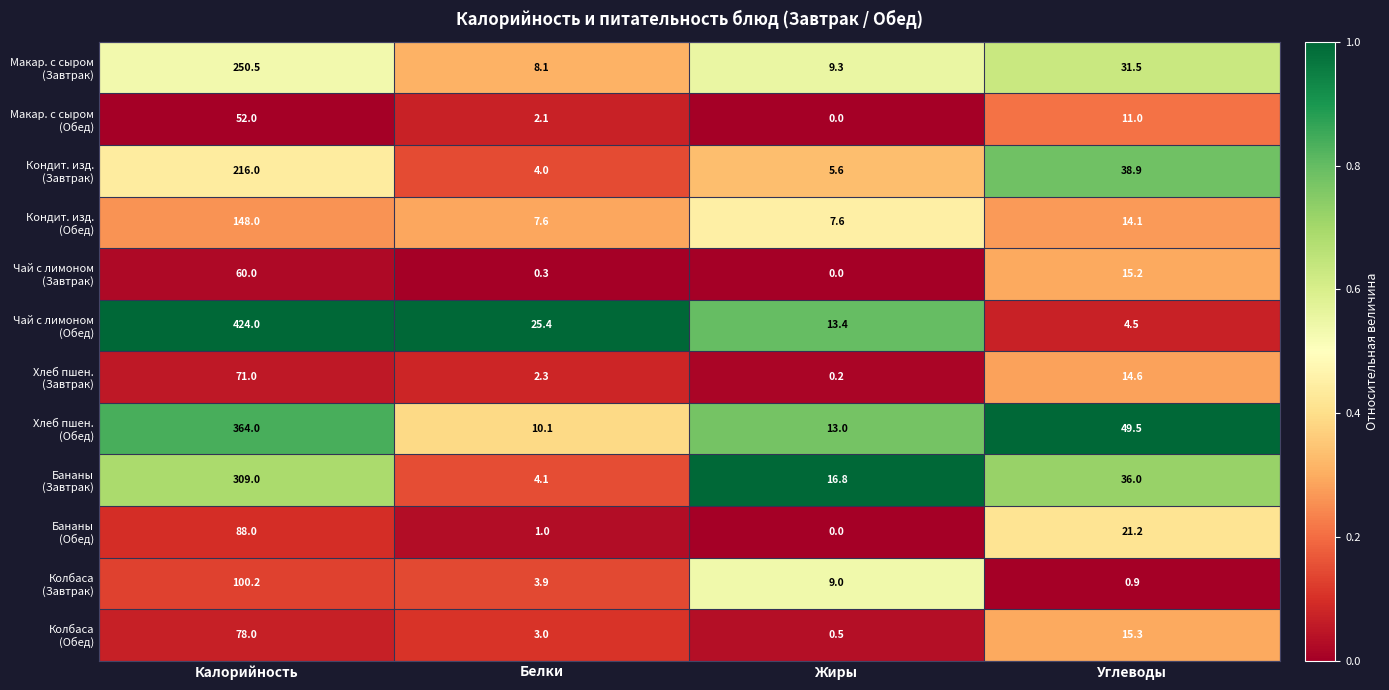

What is the spread (max minus min) of values at Углеводы?

48.6